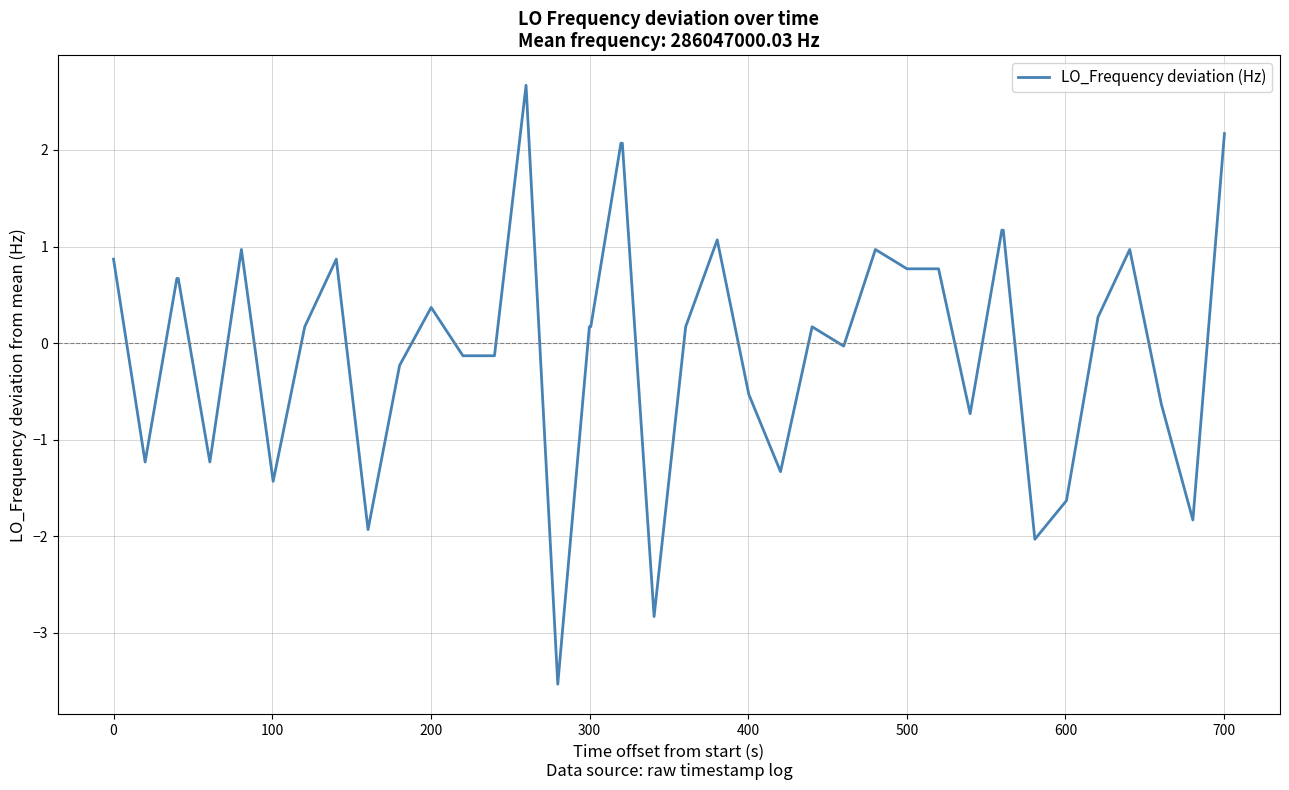

What is the minimum value shown in the chart?

-3.5